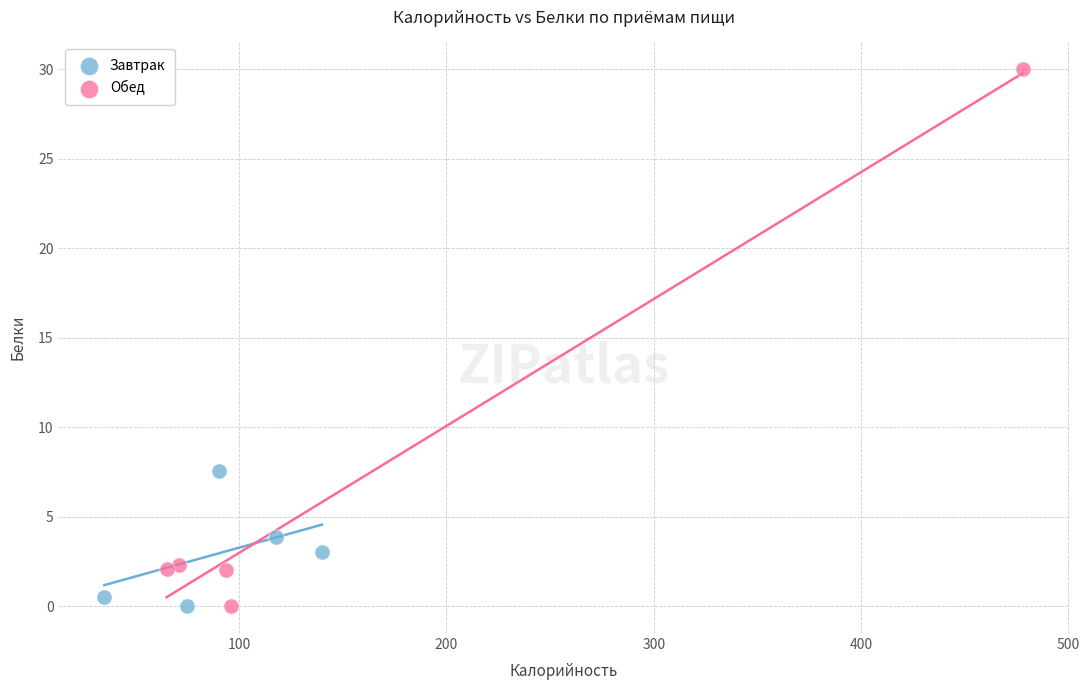

Which series contains the highest Y value?

Обед